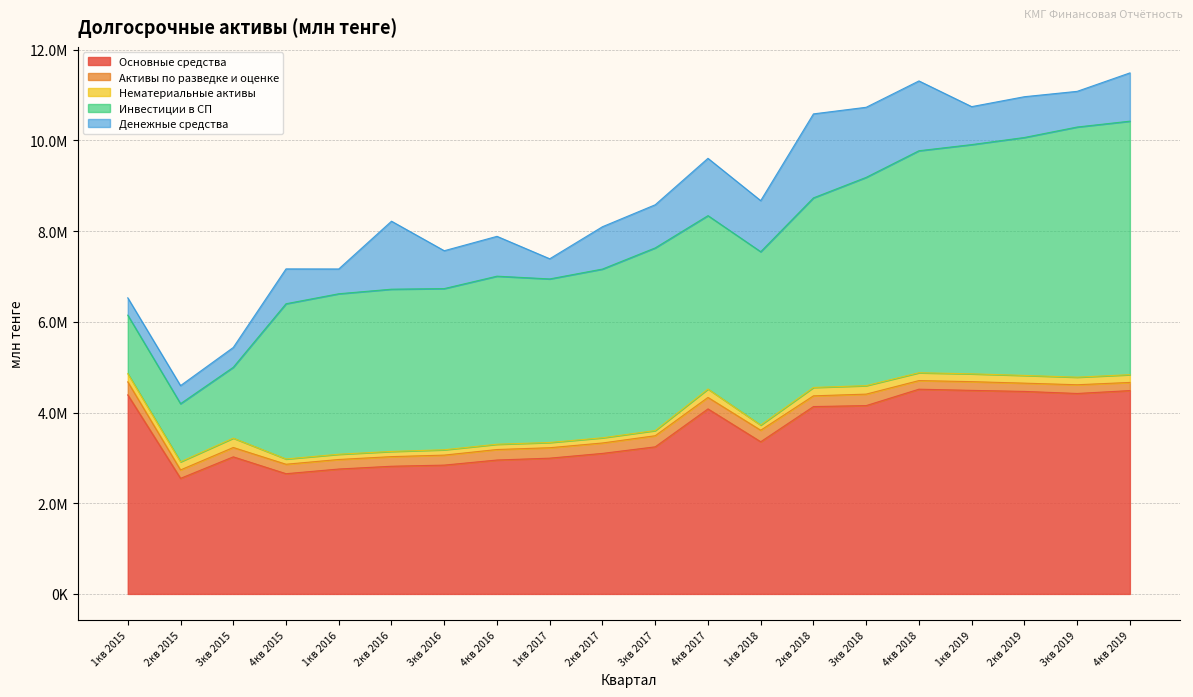

Does the chart have visible grid lines?

Yes